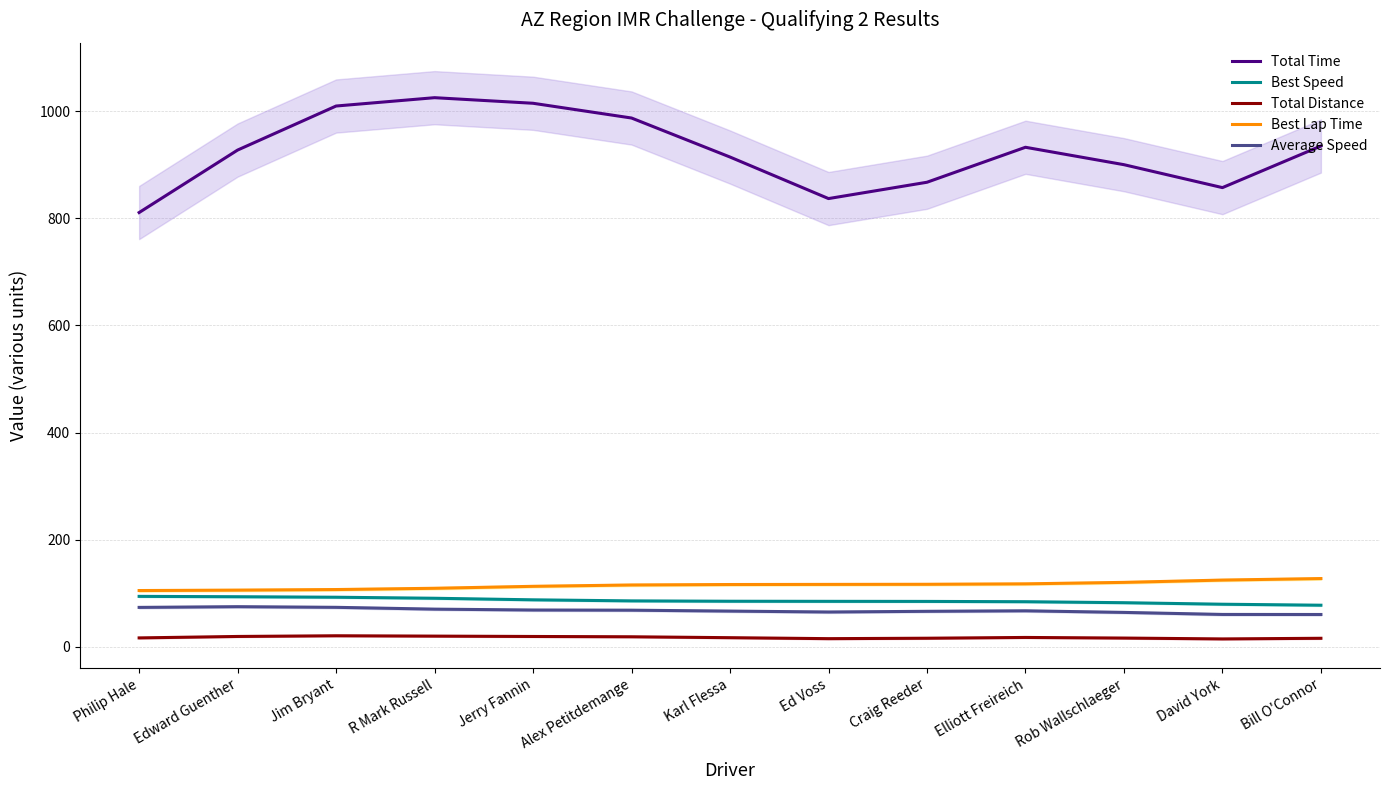

Does the chart have visible grid lines?

Yes